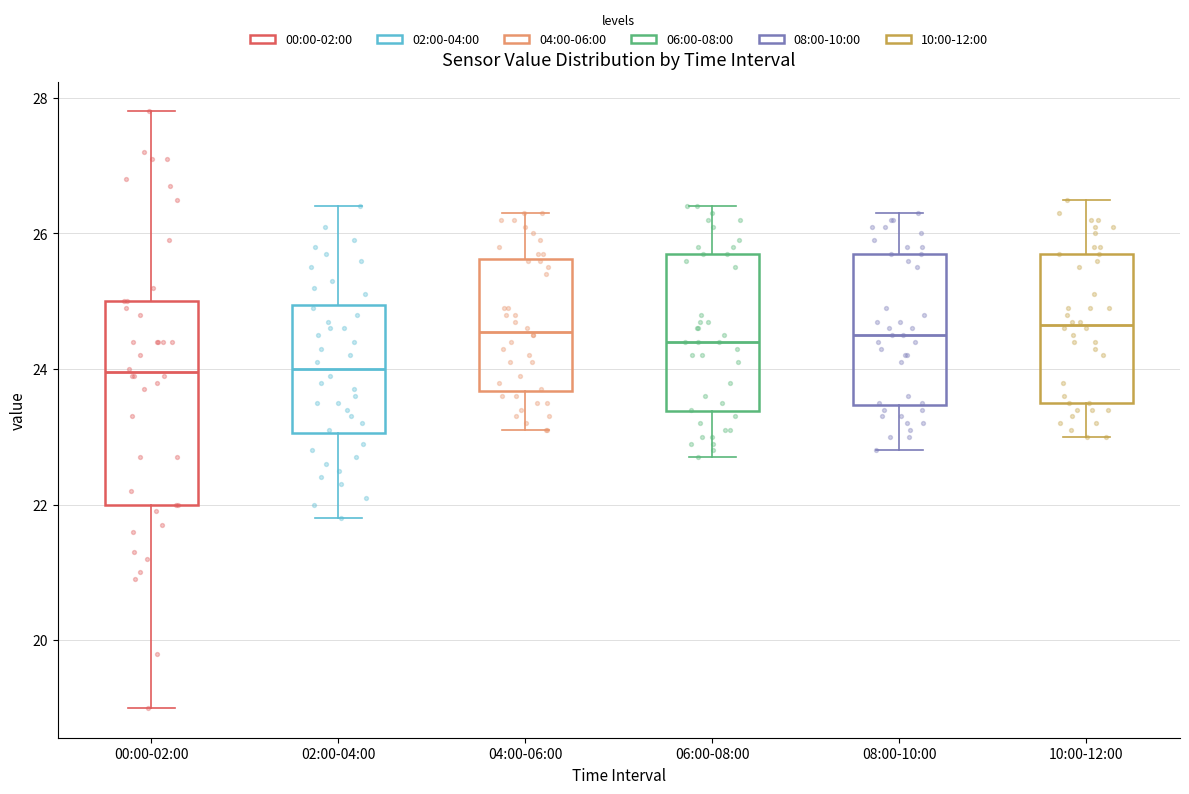

Reading left to right, read every box against the y-axis: the position of its median line, the range the box covers, and the ends of its whiskers. The values are not printed on the chart, so give them approximately, as read against the axis.

00:00-02:00: median 24.0, box 22.0 to 25.0, whiskers 19.0 to 27.8
02:00-04:00: median 24.0, box 23.0 to 25.0, whiskers 21.8 to 26.4
04:00-06:00: median 24.6, box 23.6 to 25.6, whiskers 23.2 to 26.4
06:00-08:00: median 24.4, box 23.4 to 25.8, whiskers 22.8 to 26.4
08:00-10:00: median 24.6, box 23.4 to 25.8, whiskers 22.8 to 26.4
10:00-12:00: median 24.6, box 23.6 to 25.8, whiskers 23.0 to 26.6